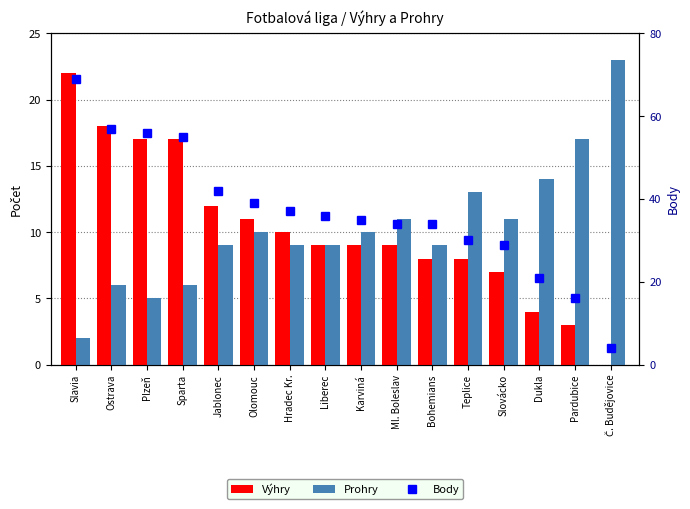

What is the label of the 10th bar from the right?

Hradec Kr.